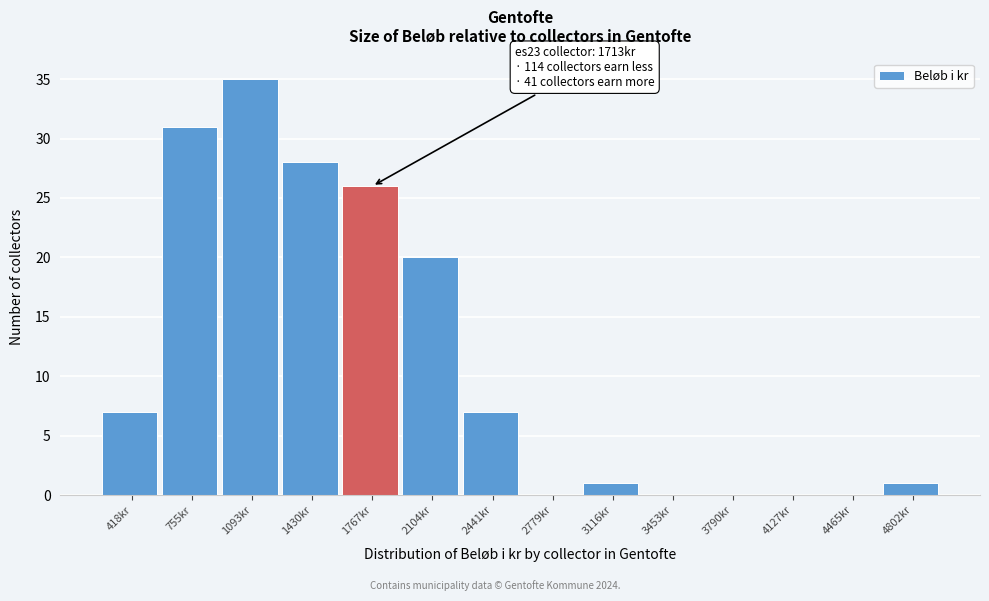

Over which range of the x-axis is the bar tallest?

900 to 1250